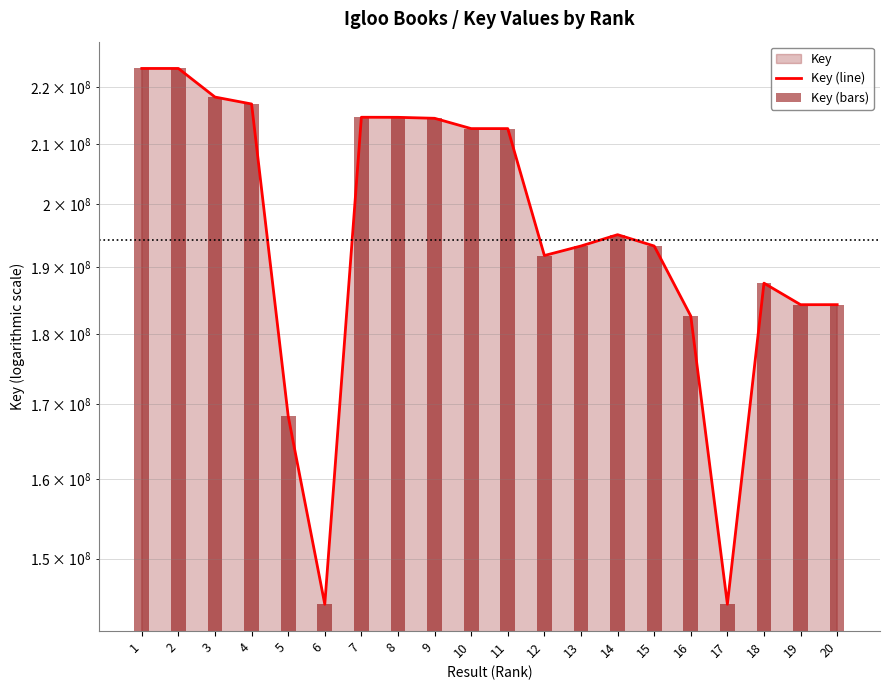

Where is Key (bars) nearest to the value 183913932?

19